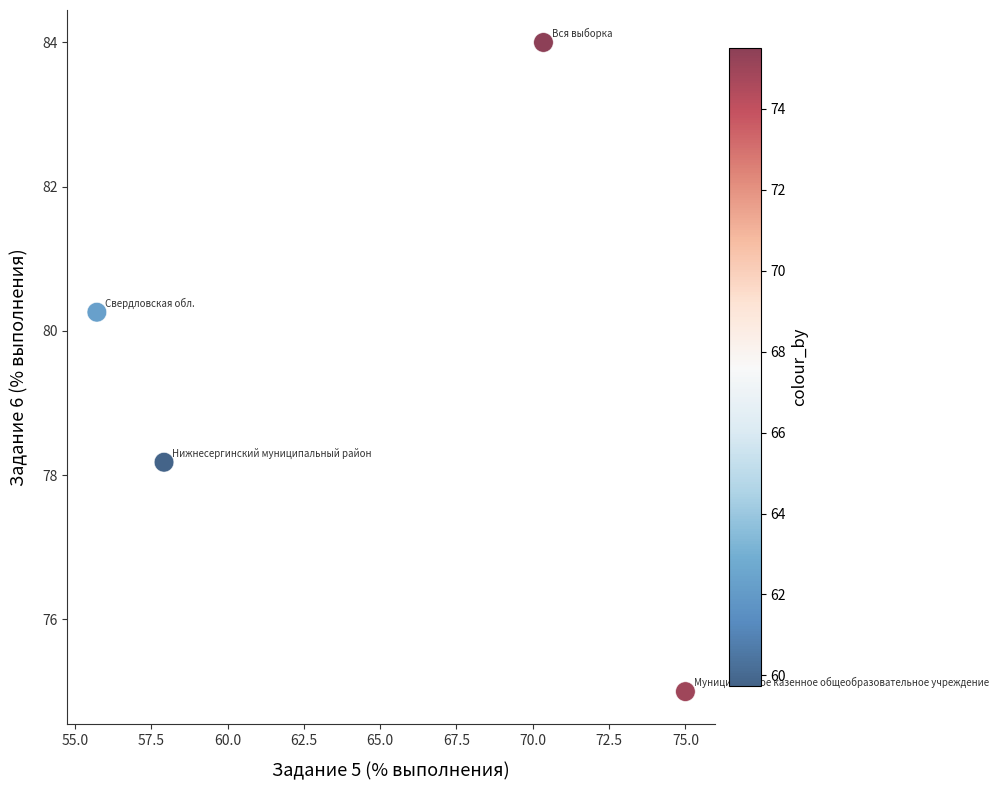

What Y value in the scatter plot is closest to 79?

78.2